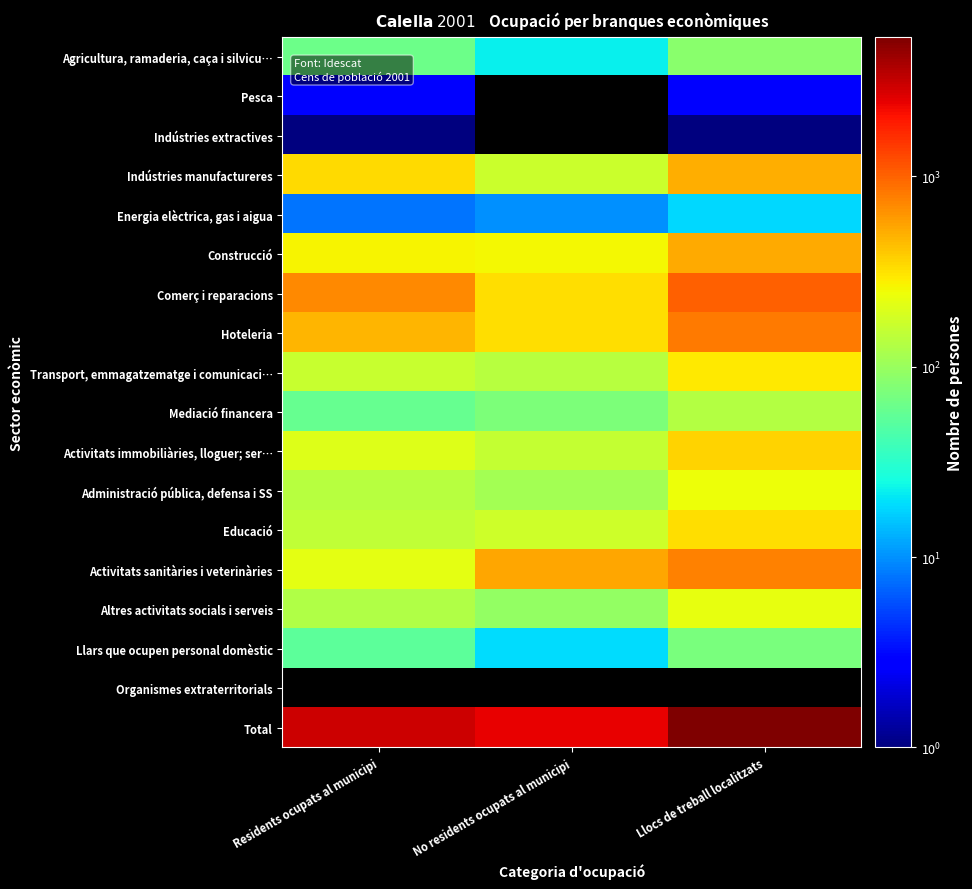

At which label is Comerç i reparacions closest to 682?

Residents ocupats al municipi